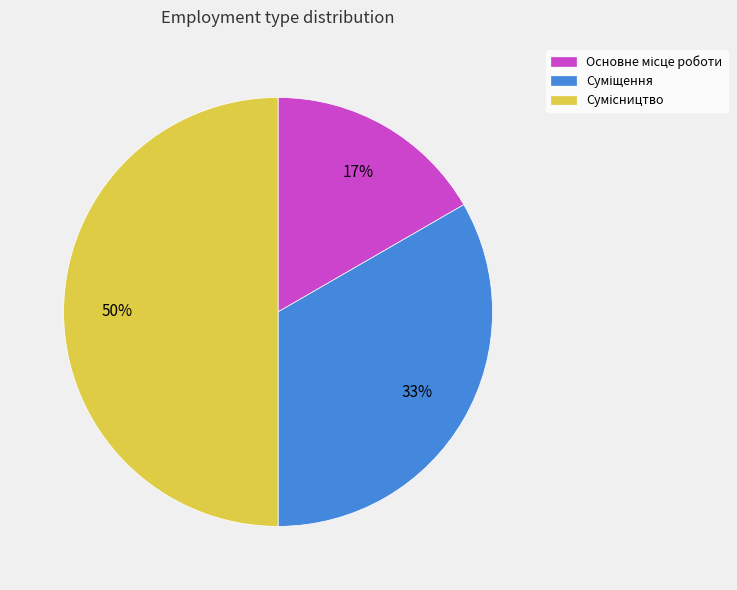

Count the number of slices in the pie.

3